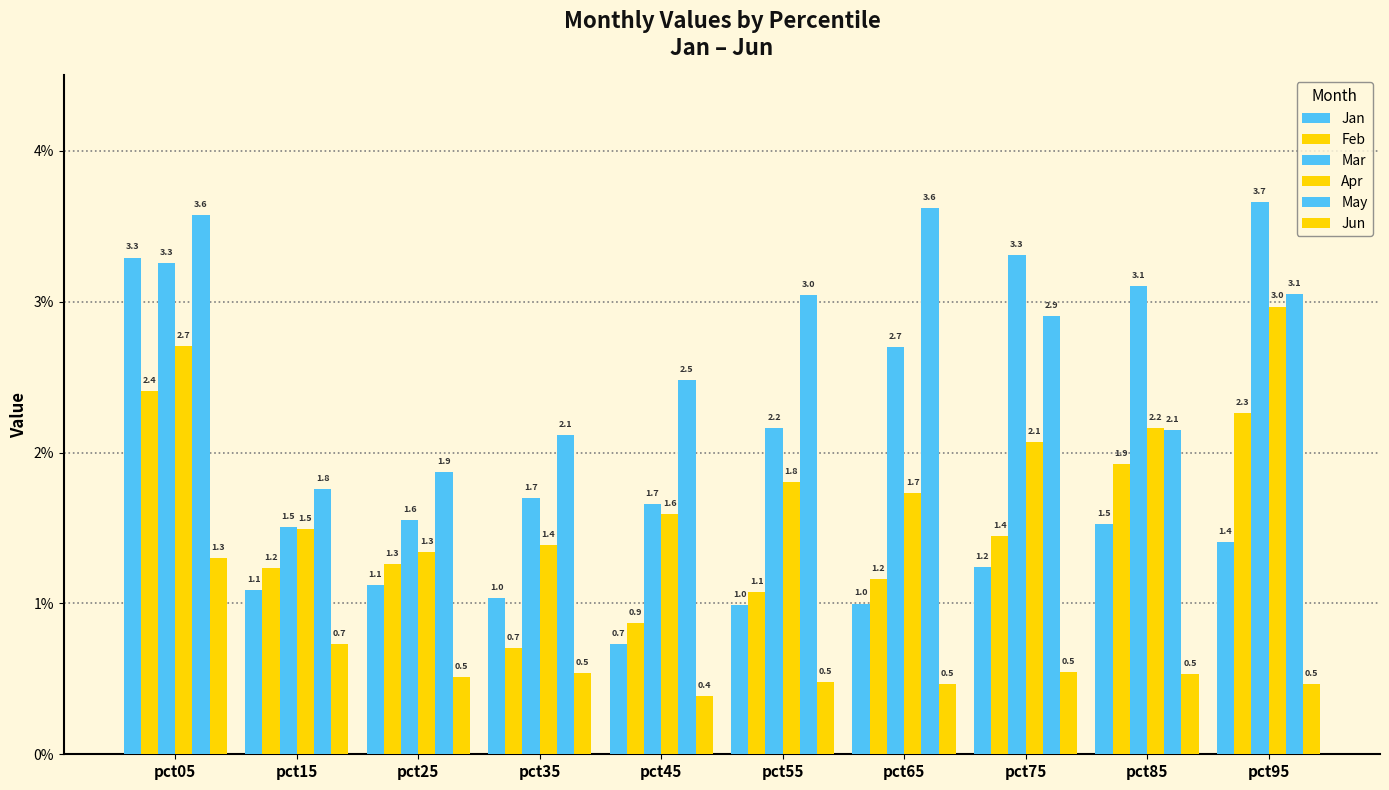

Reading left to right, list all the values displayed in this chart.

Jan: pct05=3.3	pct15=1.1	pct25=1.1	pct35=1.0	pct45=0.7	pct55=1.0	pct65=1.0	pct75=1.2	pct85=1.5	pct95=1.4
Feb: pct05=2.4	pct15=1.2	pct25=1.3	pct35=0.7	pct45=0.9	pct55=1.1	pct65=1.2	pct75=1.4	pct85=1.9	pct95=2.3
Mar: pct05=3.3	pct15=1.5	pct25=1.6	pct35=1.7	pct45=1.7	pct55=2.2	pct65=2.7	pct75=3.3	pct85=3.1	pct95=3.7
Apr: pct05=2.7	pct15=1.5	pct25=1.3	pct35=1.4	pct45=1.6	pct55=1.8	pct65=1.7	pct75=2.1	pct85=2.2	pct95=3.0
May: pct05=3.6	pct15=1.8	pct25=1.9	pct35=2.1	pct45=2.5	pct55=3.0	pct65=3.6	pct75=2.9	pct85=2.1	pct95=3.1
Jun: pct05=1.3	pct15=0.7	pct25=0.5	pct35=0.5	pct45=0.4	pct55=0.5	pct65=0.5	pct75=0.5	pct85=0.5	pct95=0.5